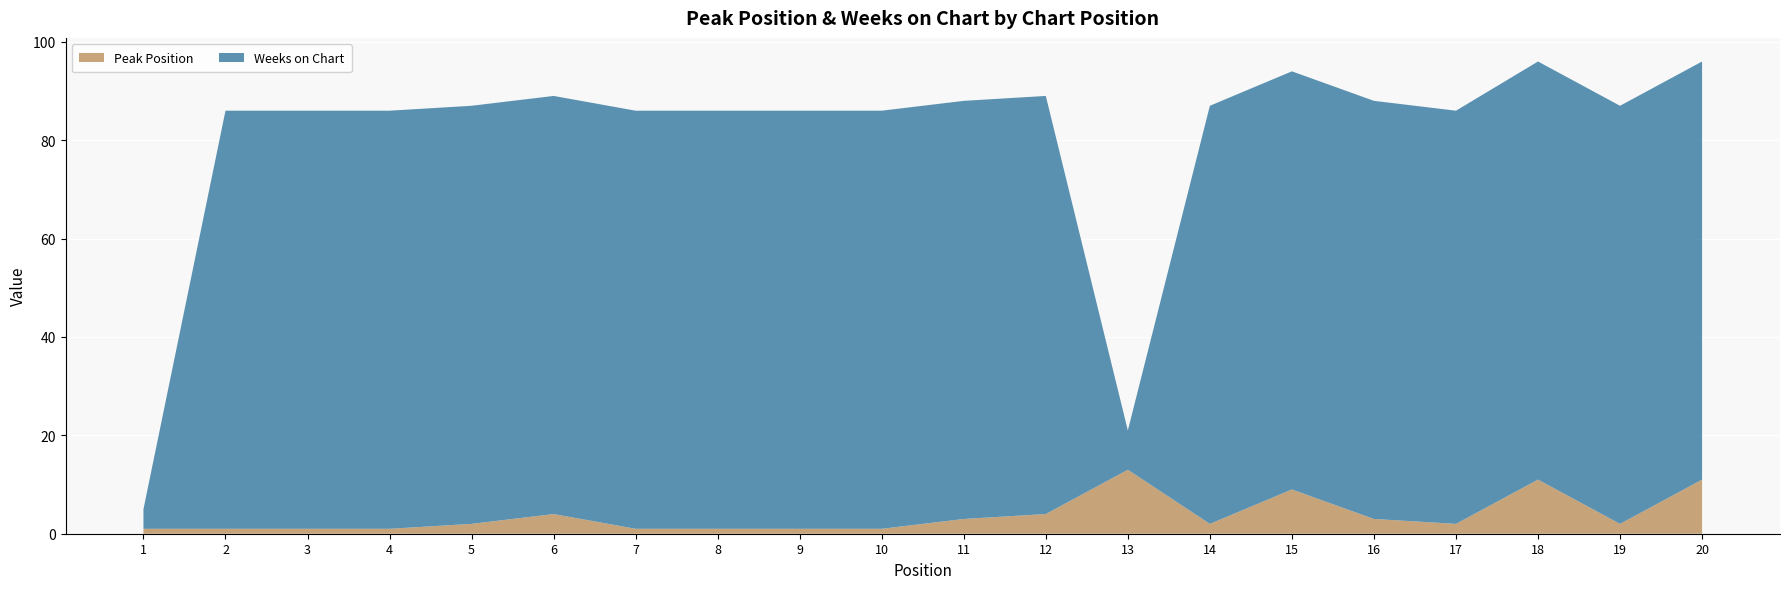

Reading right to left, what are all the values shown in this chart?

Peak Position: 11	2	11	2	3	9	2	13	4	3	1	1	1	1	4	2	1	1	1	1
Weeks on Chart: 85	85	85	84	85	85	85	8	85	85	85	85	85	85	85	85	85	85	85	4